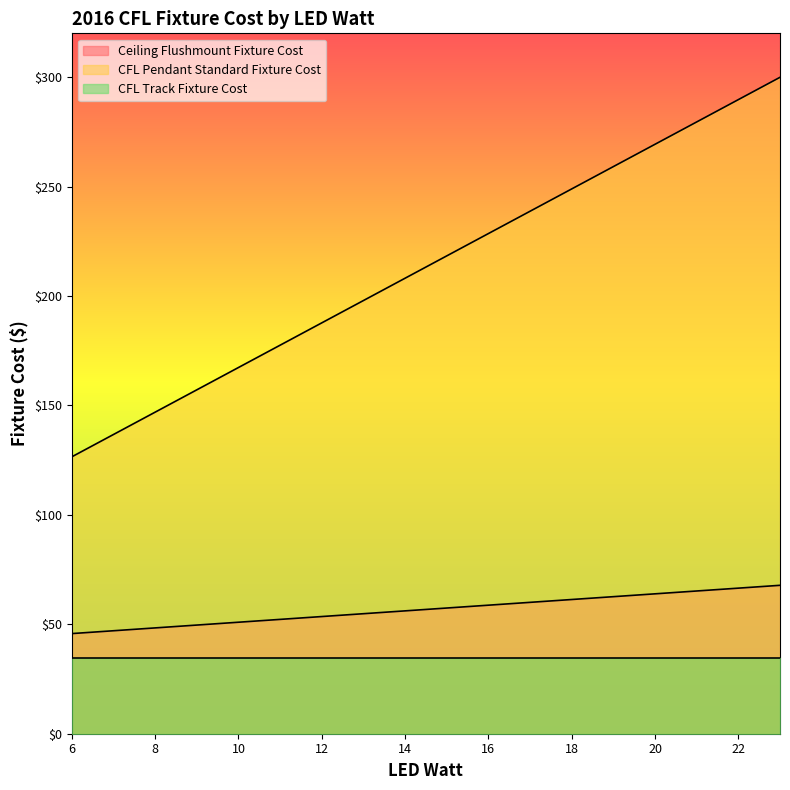

The CFL Track Fixture Cost series shows 34.7 at 12. True or false?

True